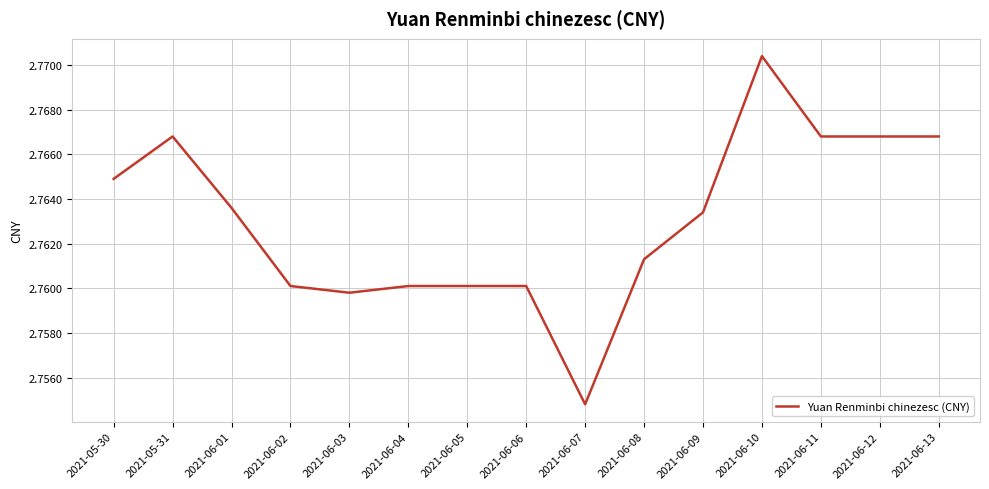

The value at 2021-06-11 is 4.4. True or false?

False